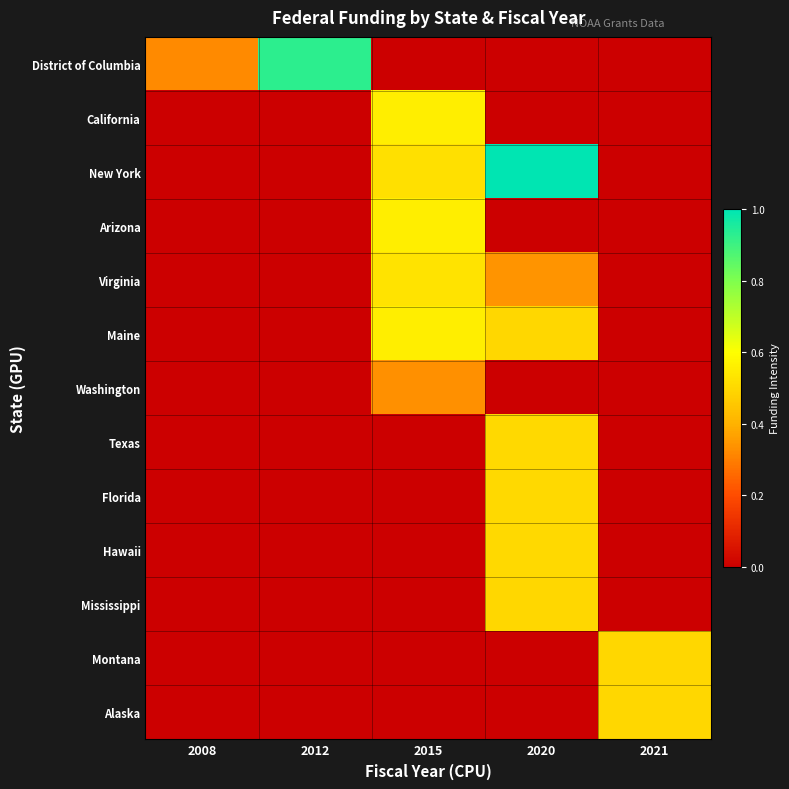

Which category has the lowest value across all series?

2015